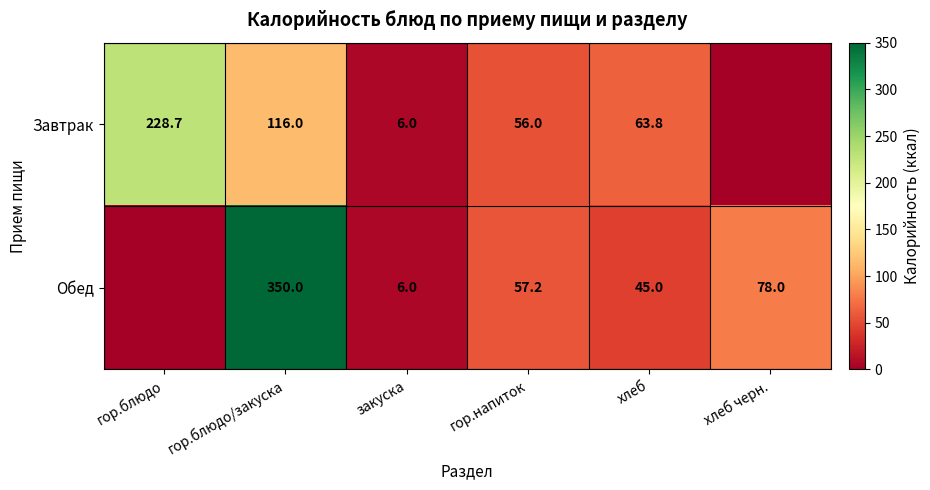

What is the total value across all series at хлеб?

108.8